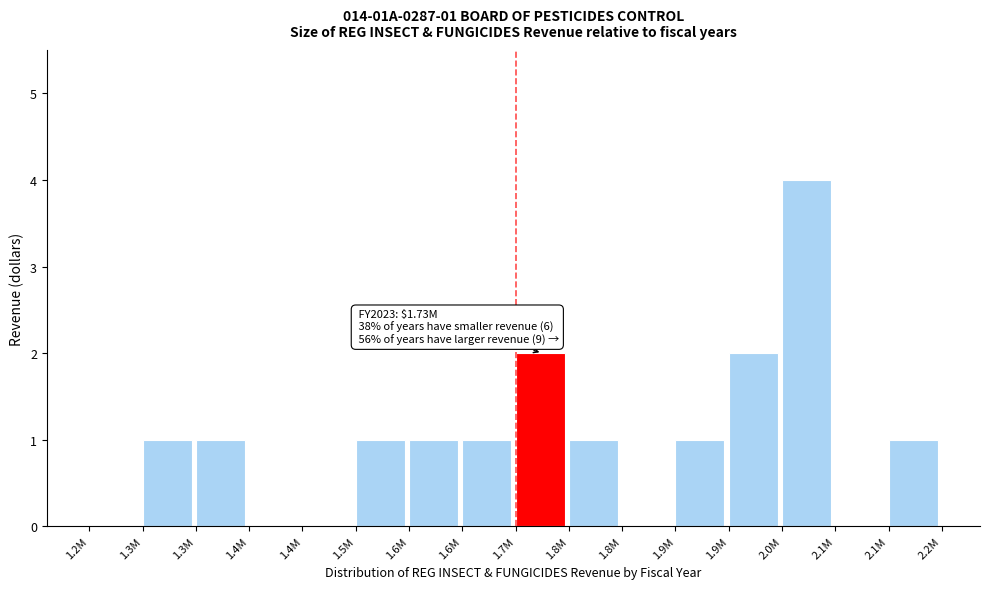

How many data points does each series have?

16